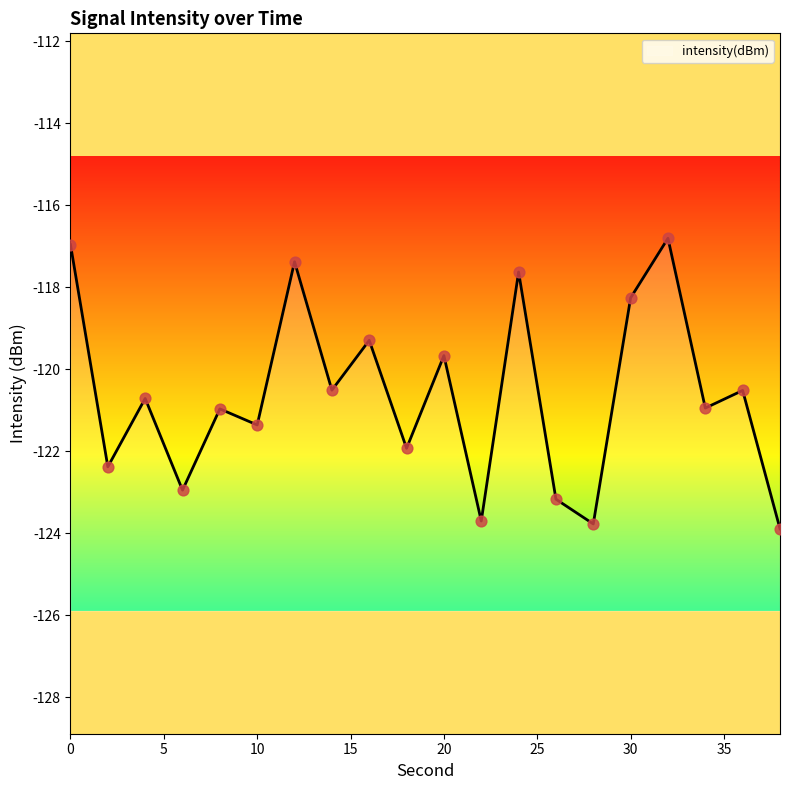

What is the change in value from 35 to 9?

-1.4